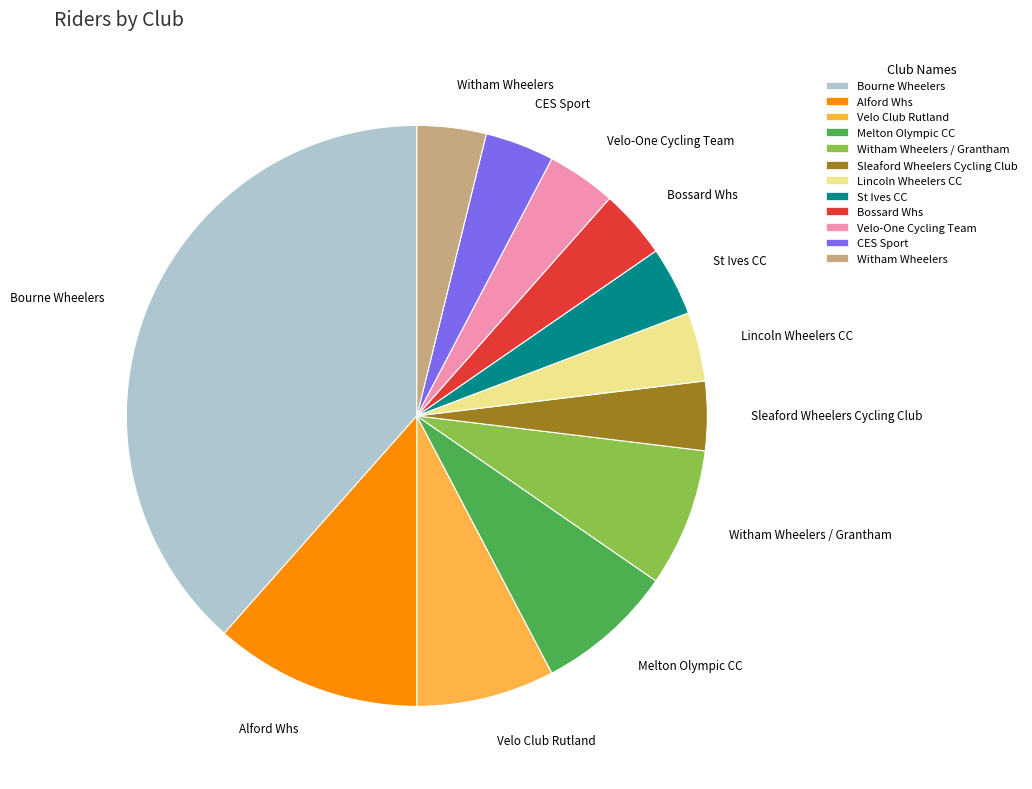

Is it true that St Ives CC is 16% of the pie?

False